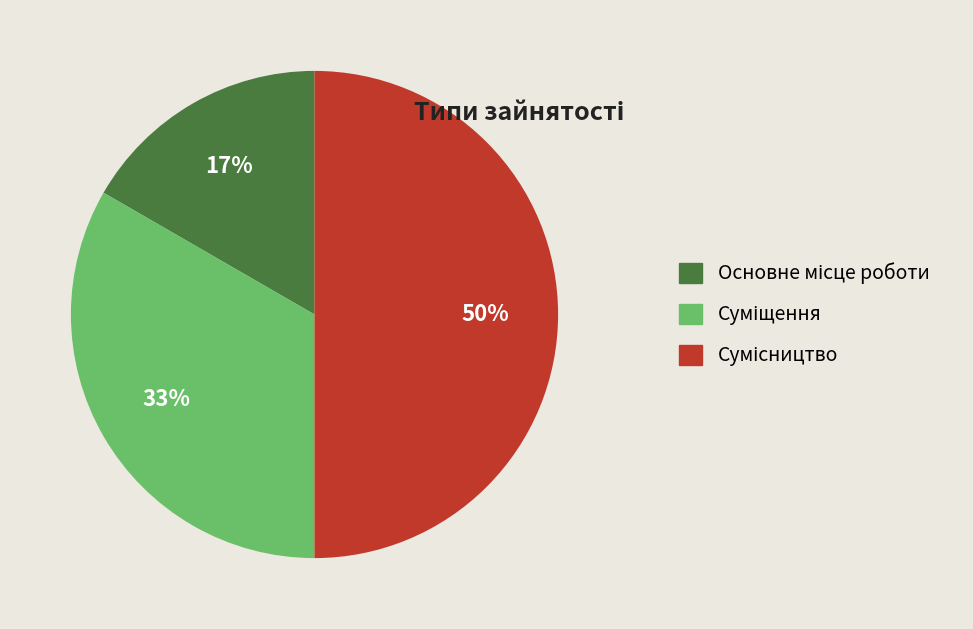

To the nearest percent, what is the difference between the largest and smallest slice percentages?

33%